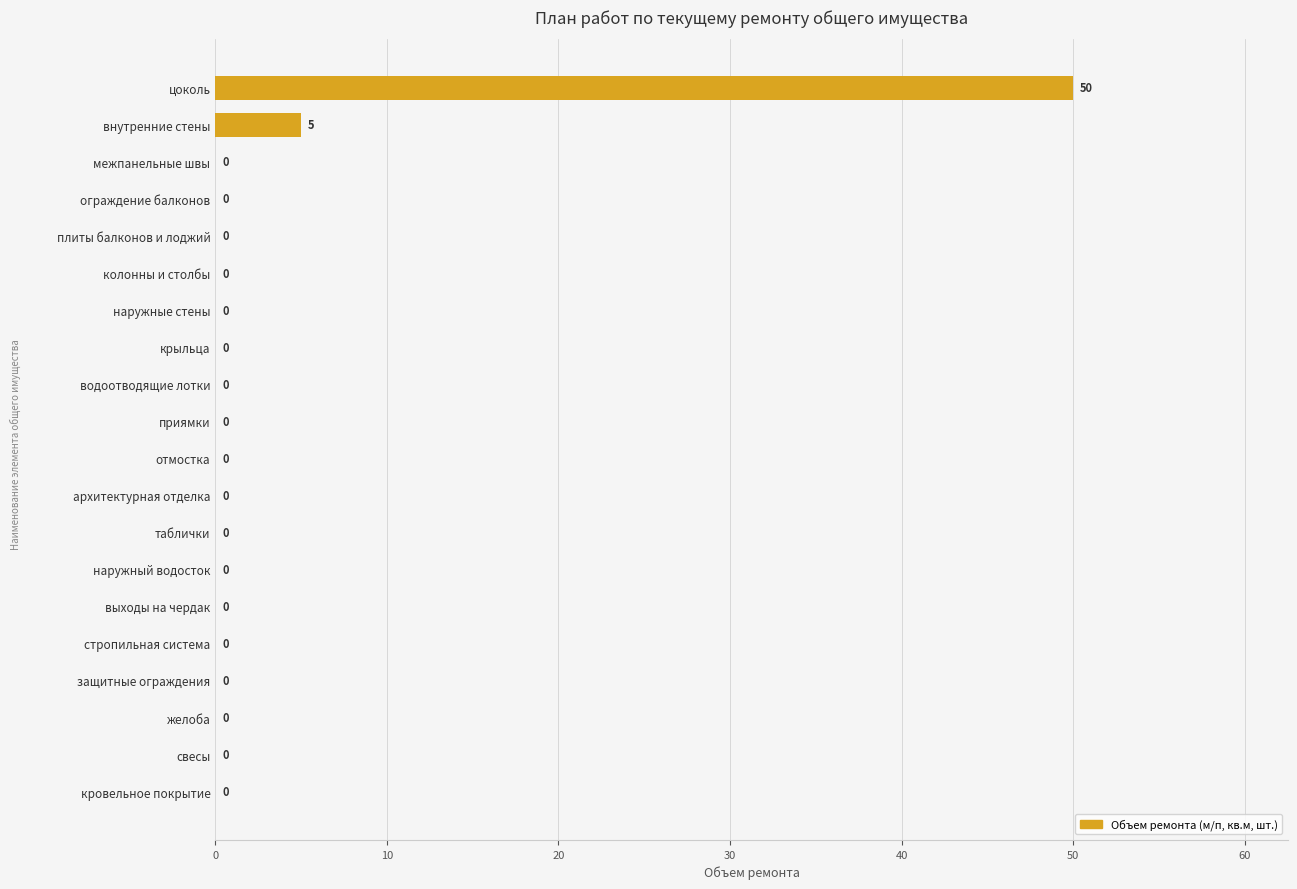

At which category does the chart reach its peak across all series?

цоколь